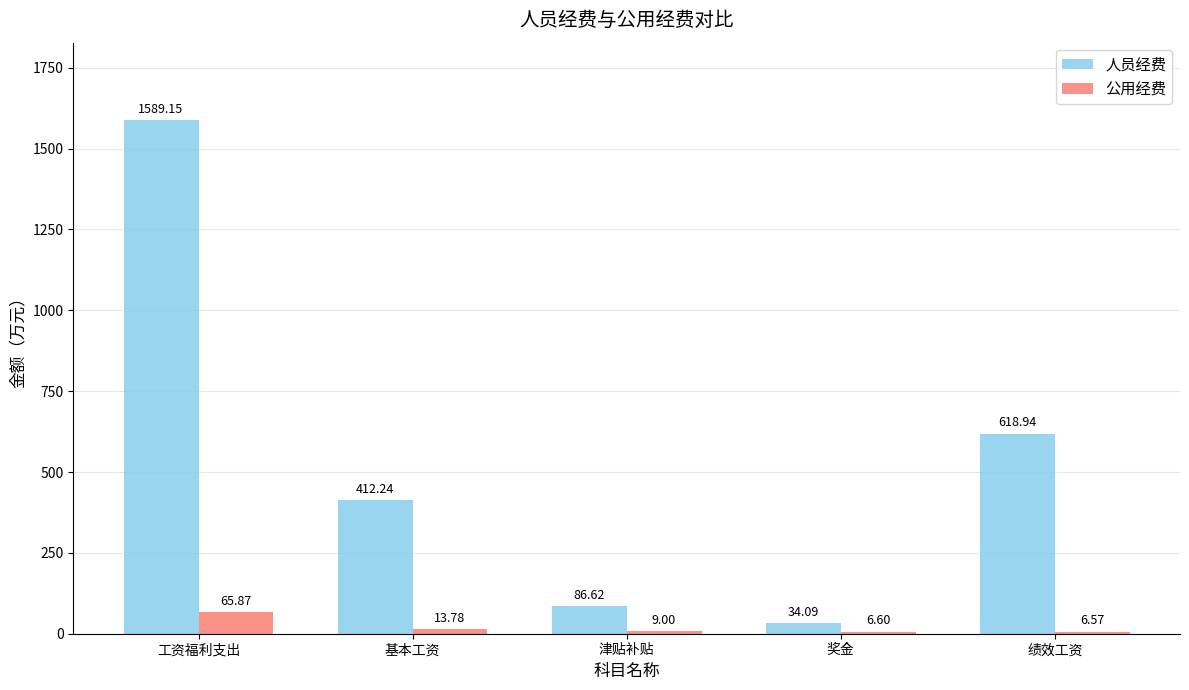

What is the label of the 2nd bar from the left?

基本工资